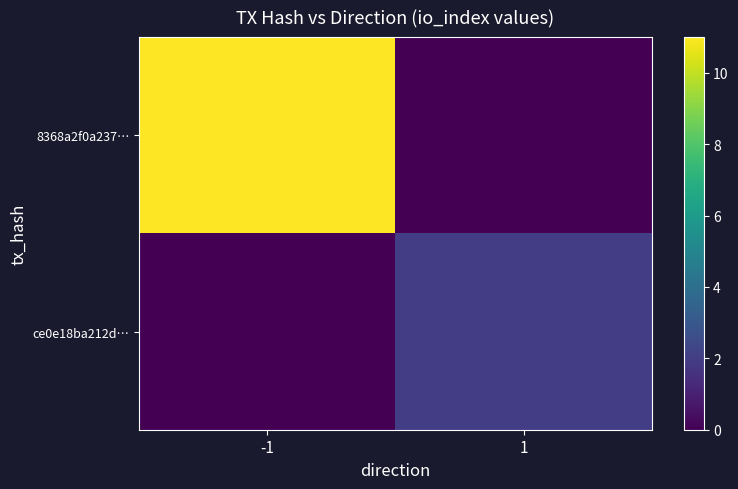

What is the maximum value shown in the chart?

11